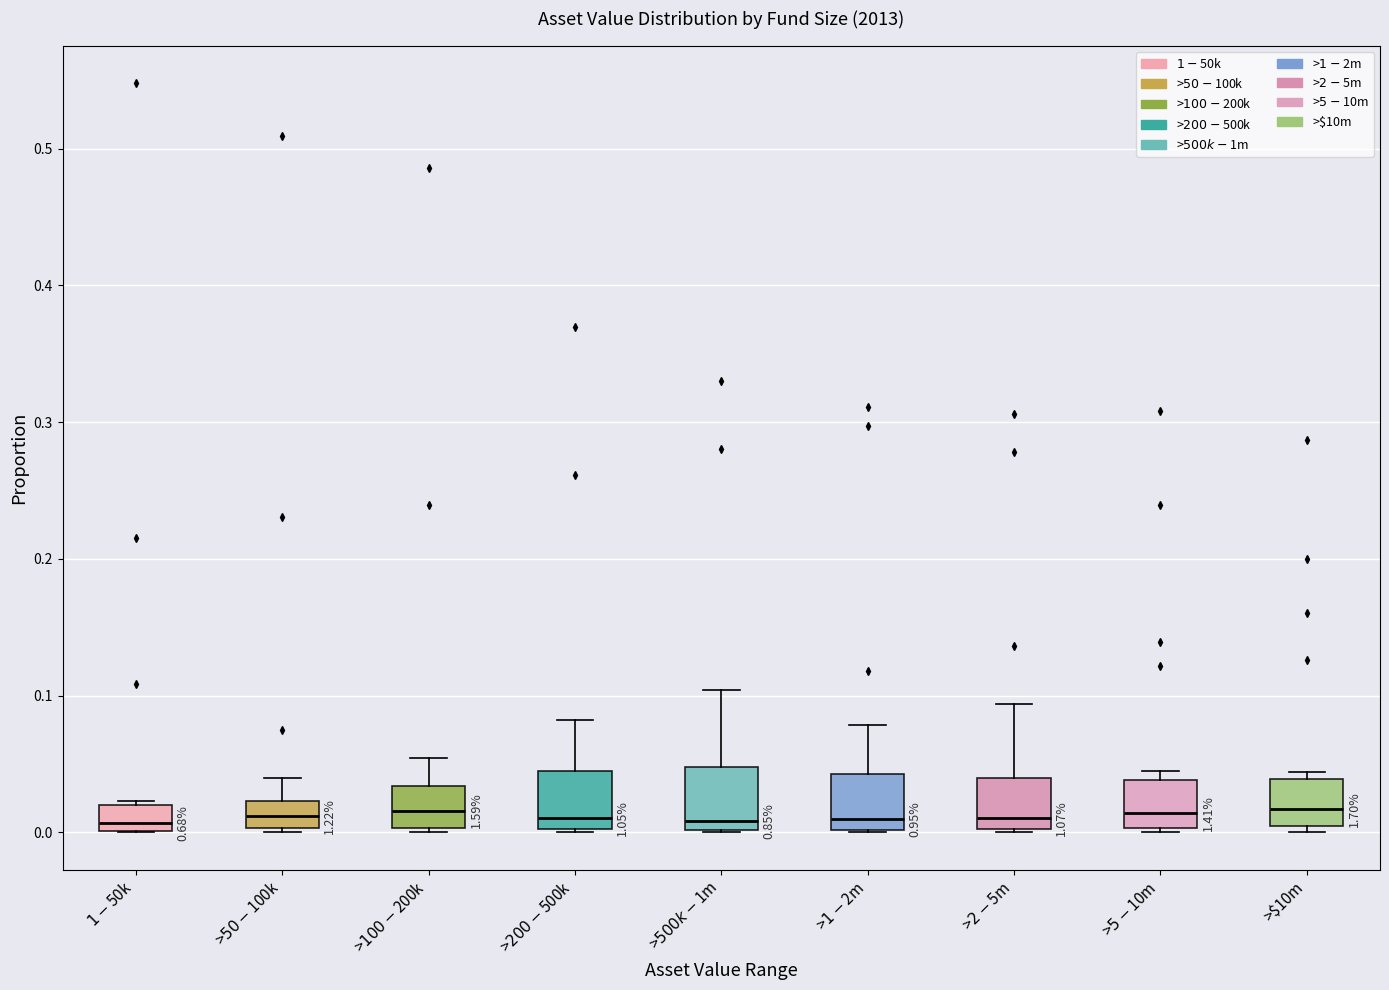

Reading left to right, transcribe this box plot: for each box, give where its median line is, the range the box spans, and where its two whiskers end, as read against the y-axis. The values are not printed on the chart, so give them approximately, as read against the axis.

$1-$50k: median 0.01, box 0.00 to 0.02, whiskers 0.00 to 0.02
>$50-$100k: median 0.01, box 0.00 to 0.02, whiskers 0.00 to 0.04
>$100-$200k: median 0.02, box 0.00 to 0.03, whiskers 0.00 to 0.05
>$200-$500k: median 0.01, box 0.00 to 0.04, whiskers 0.00 to 0.08
>$500k-$1m: median 0.01, box 0.00 to 0.05, whiskers 0.00 to 0.10
>$1-$2m: median 0.01, box 0.00 to 0.04, whiskers 0.00 to 0.08
>$2-$5m: median 0.01, box 0.00 to 0.04, whiskers 0.00 to 0.09
>$5-$10m: median 0.01, box 0.00 to 0.04, whiskers 0.00 (just below the box's lower edge) to 0.04 (just above the box's upper edge)
>$10m: median 0.02, box 0.00 to 0.04, whiskers 0.00 (just below the box's lower edge) to 0.04 (just above the box's upper edge)